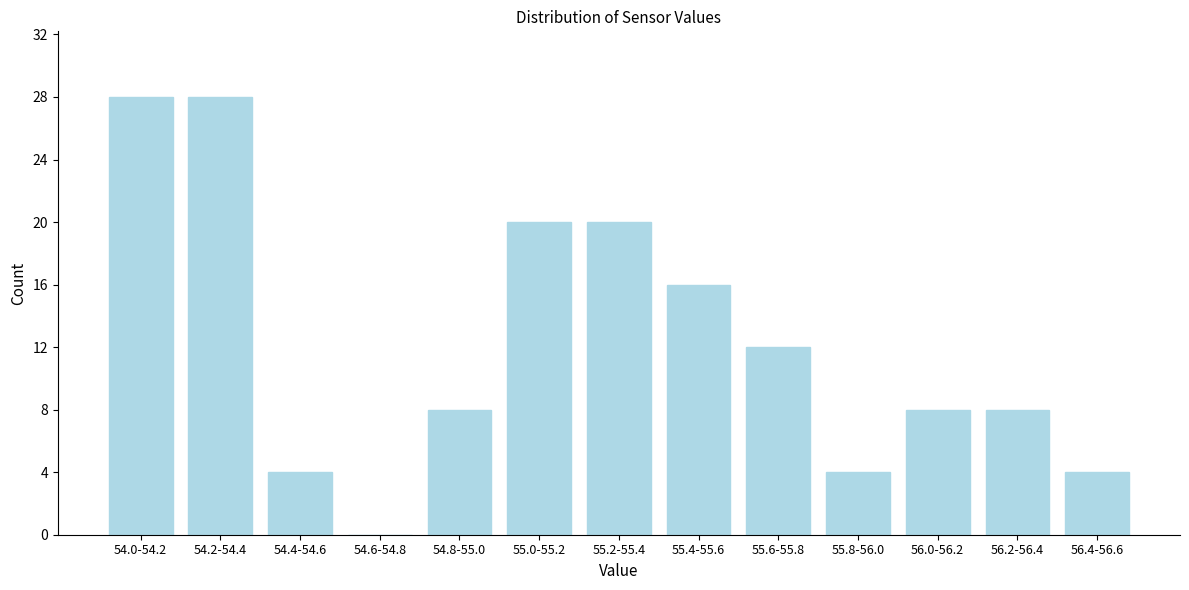

Reading left to right, what are all the values shown in this chart?

54.0-54.2=28	54.2-54.4=28	54.4-54.6=4	54.6-54.8=0	54.8-55.0=8	55.0-55.2=20	55.2-55.4=20	55.4-55.6=16	55.6-55.8=12	55.8-56.0=4	56.0-56.2=8	56.2-56.4=8	56.4-56.6=4